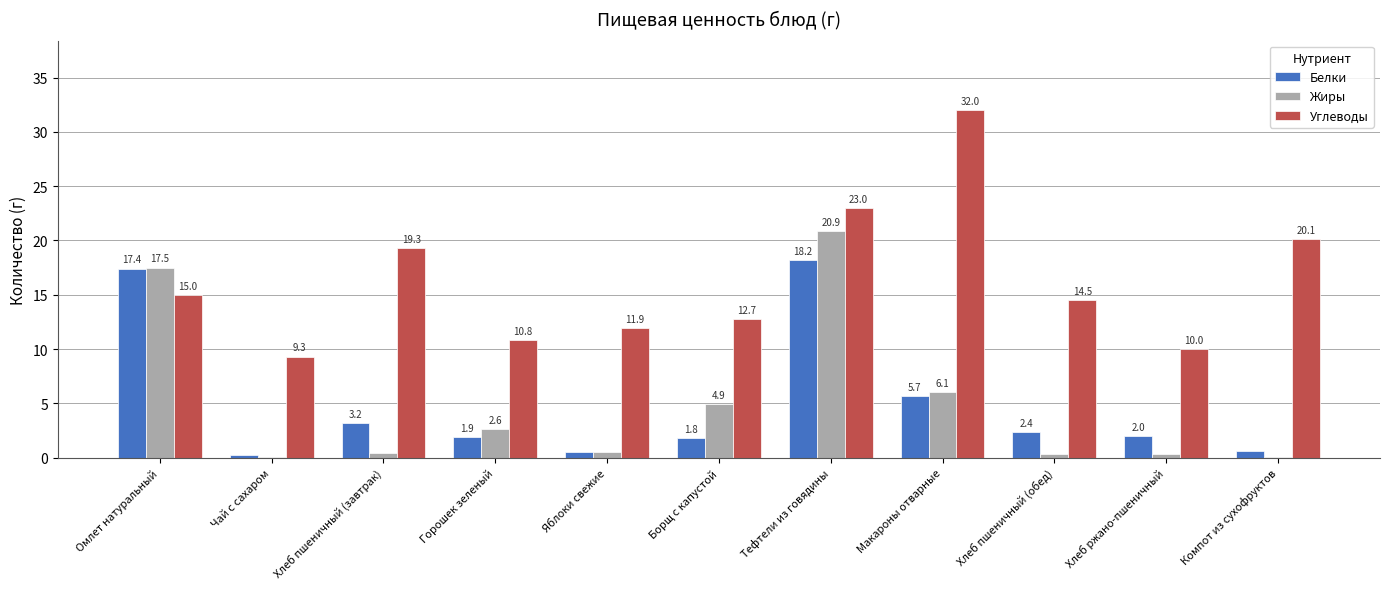

Are the bars grouped side by side (vs. stacked)?

Yes